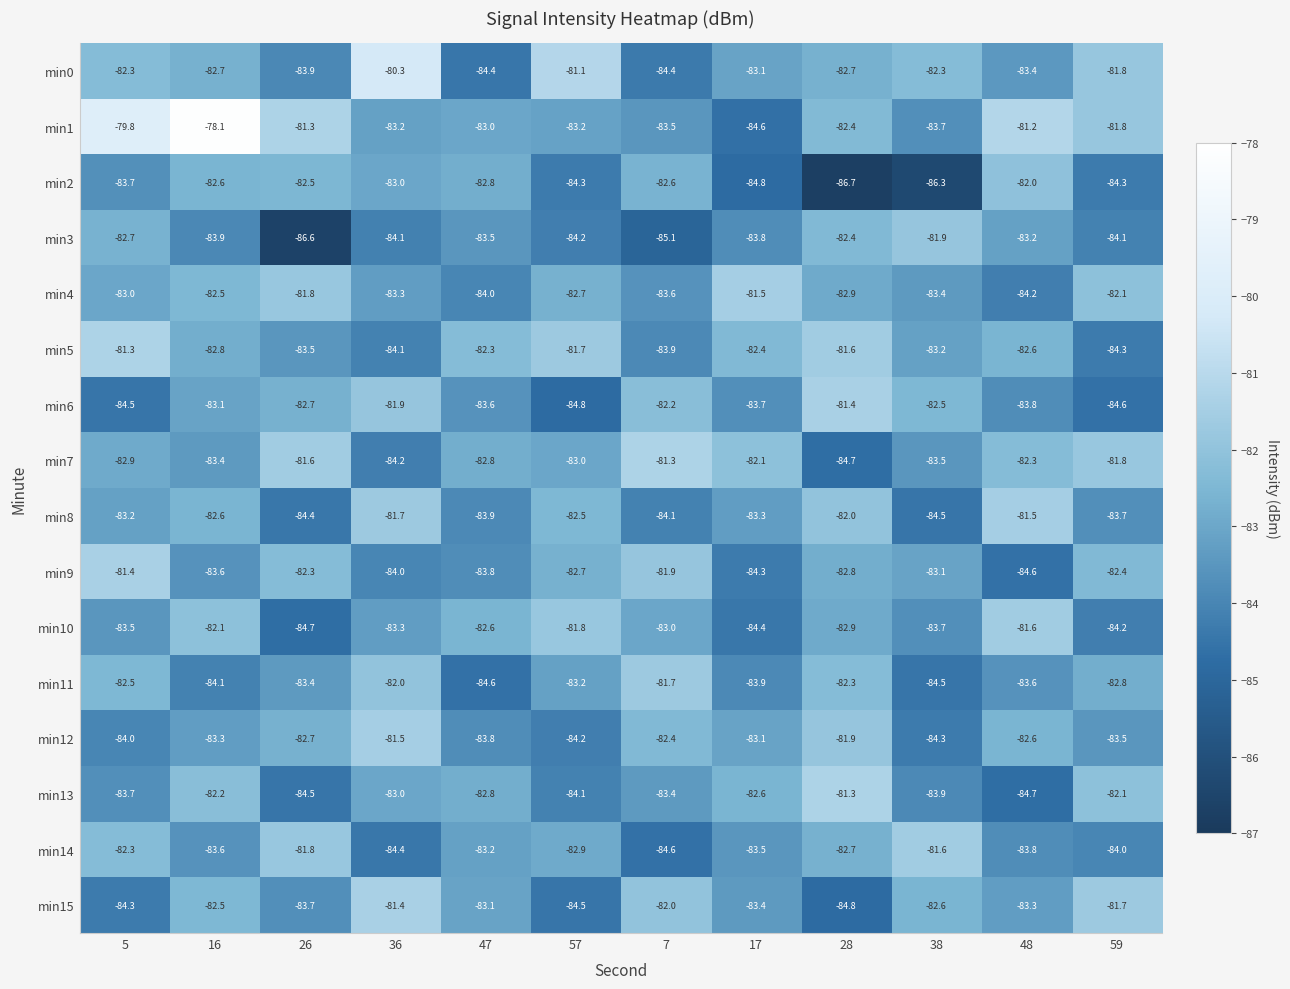

What is the total value across all series at 28?

-1325.5